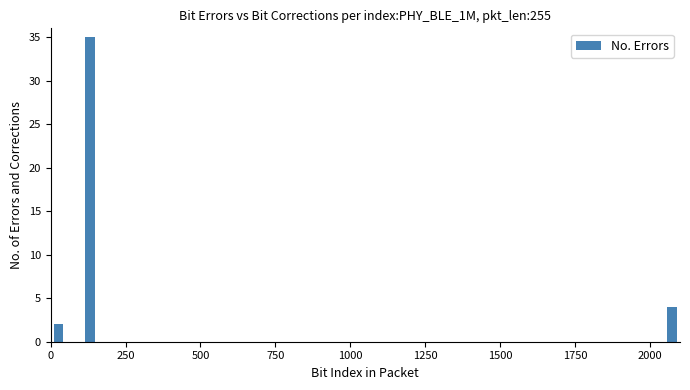

Around what value on the x-axis is the tallest bar? Give the approximate position of its centre, as read against the axis.

150